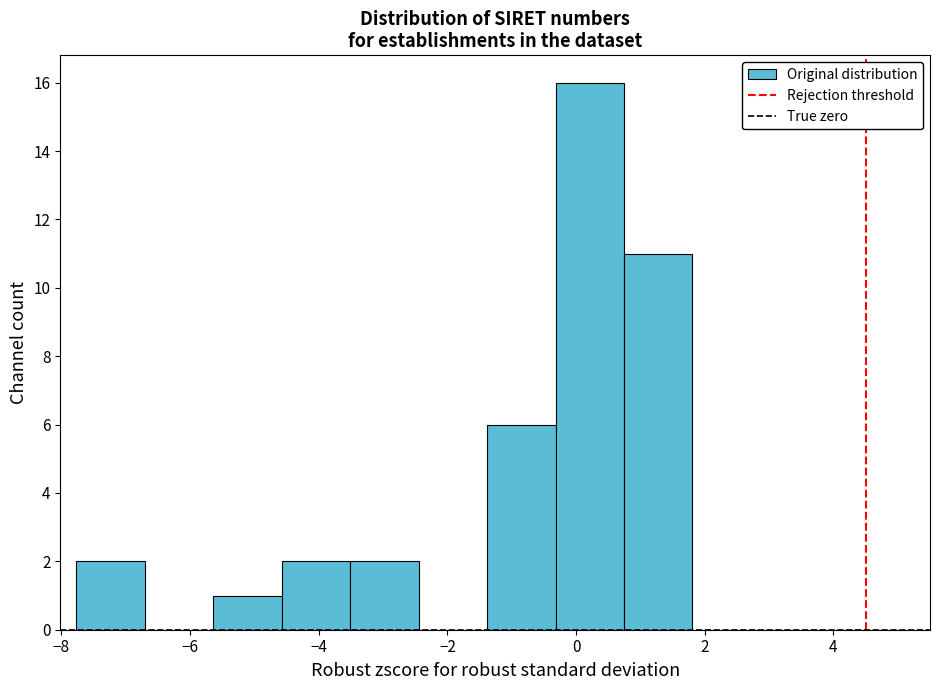

Reading left to right, transcribe this chart: for each bar, give the range it covers on the x-axis and its height. Neither the bar edges nor the heights are printed on the chart, so give them approximately, as read against the axes.

-7.8 to -6.8: 2
-6.8 to -5.6: 0
-5.6 to -4.6: 1
-4.6 to -3.6: 2
-3.6 to -2.4: 2
-2.4 to -1.4: 0
-1.4 to -0.4: 6
-0.4 to 0.8: 16
0.8 to 1.8: 11
1.8 to 2.8: 0
2.8 to 4.0: 0
4.0 to 5.0: 0